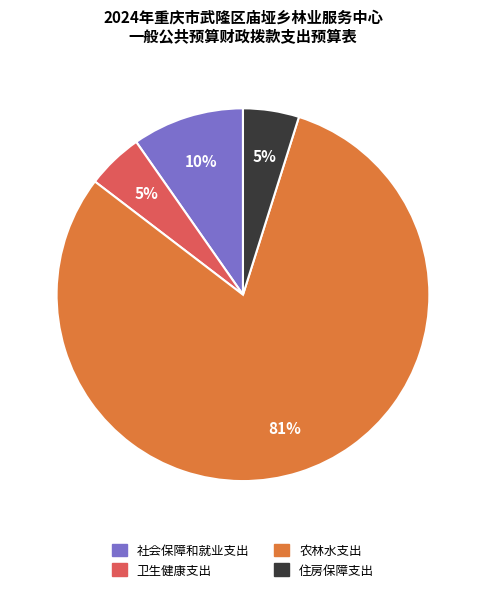

Between 住房保障支出 and 社会保障和就业支出, which is larger?

社会保障和就业支出